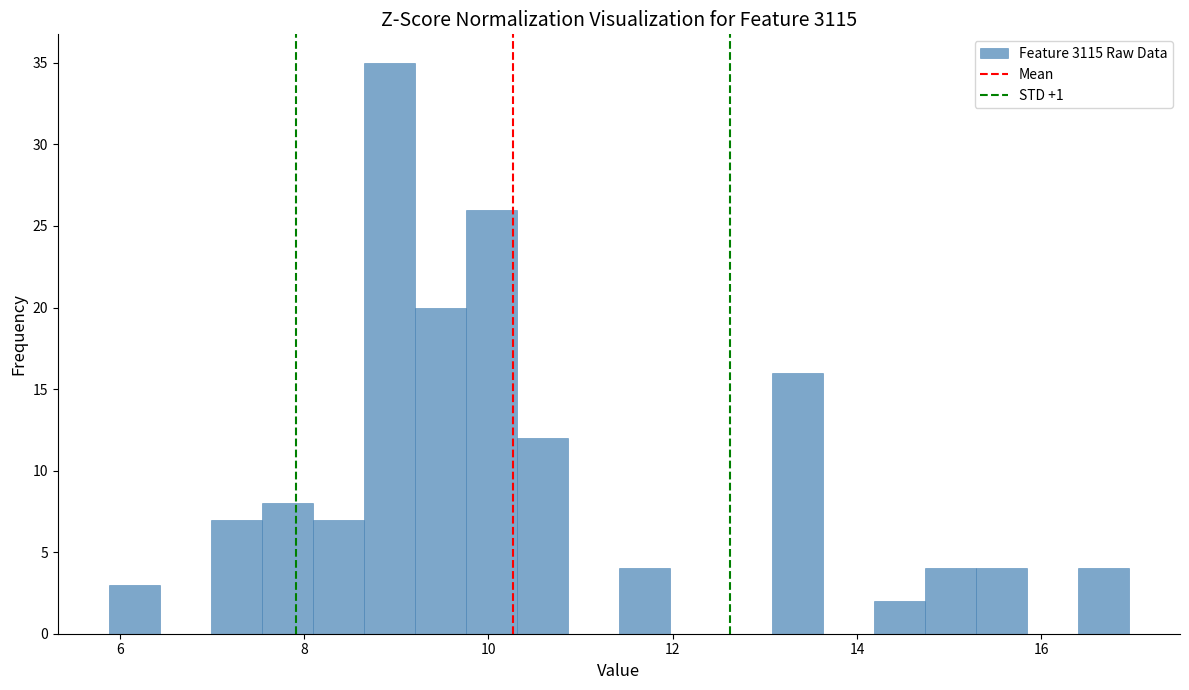

Around what value on the x-axis is the tallest bar? Give the approximate position of its centre, as read against the axis.

9.0